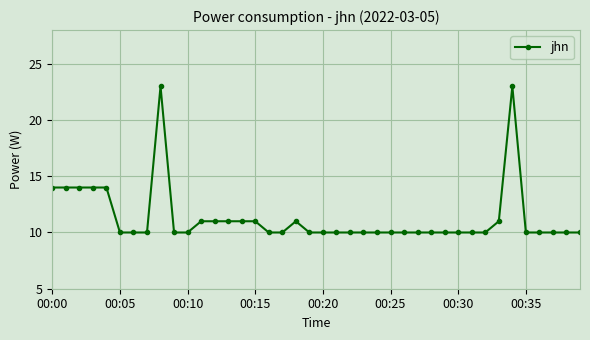

What is the difference between the second highest and minimum values?

13